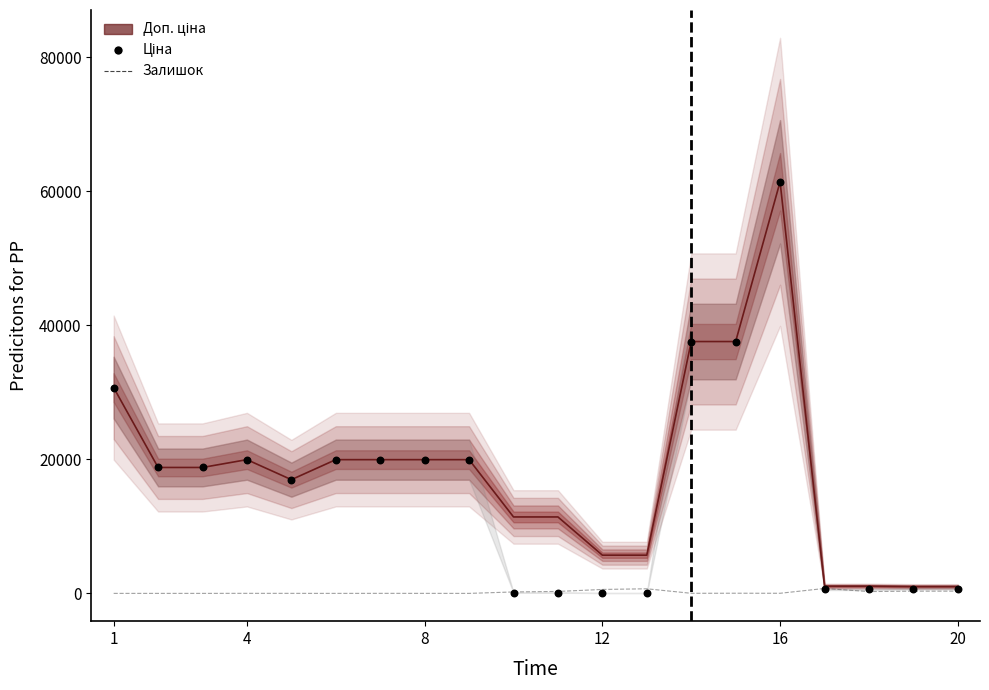

Which series has the largest total across all categories?

Доп. ціна